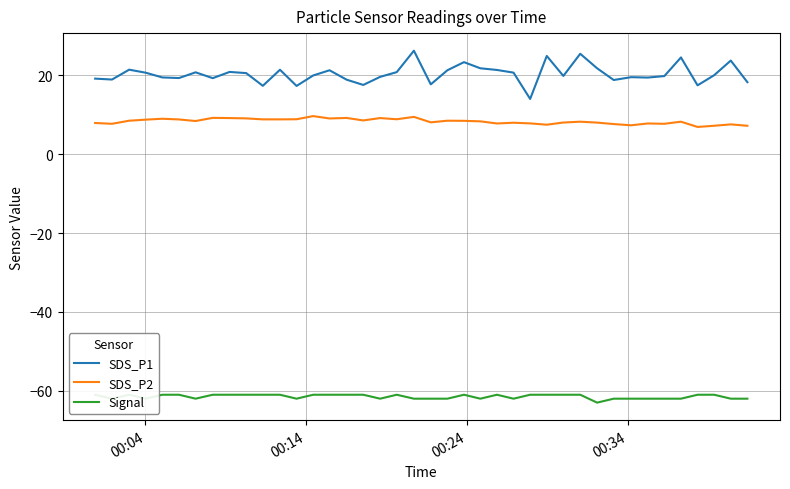

What is the maximum value for SDS_P2?

9.7